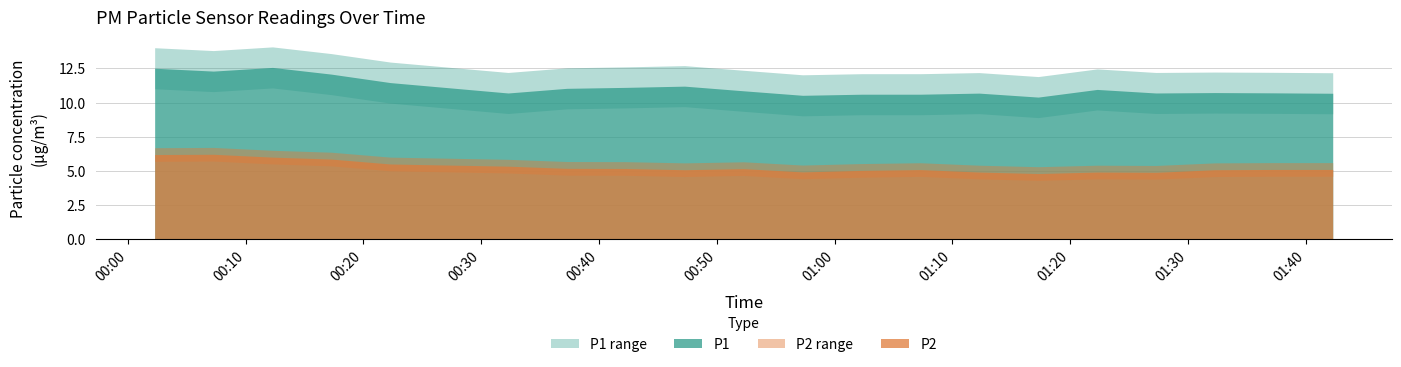

Which category has the lowest value across all series?

2022-12-18T01:17:17